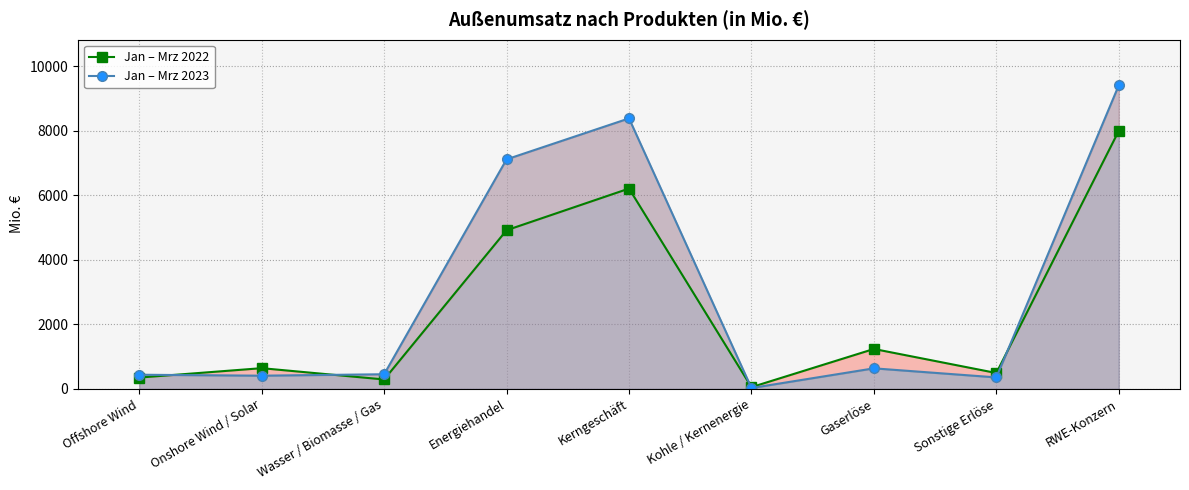

The Jan – Mrz 2022 series shows 147 at Onshore Wind / Solar. True or false?

False